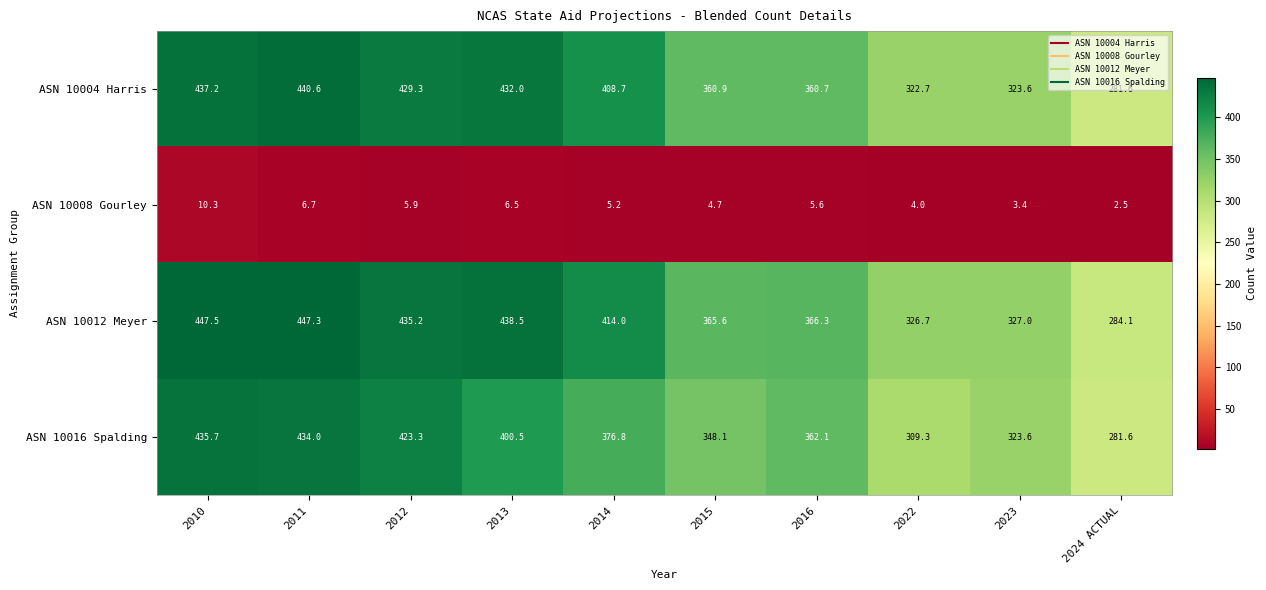

How many distinct data groups are displayed?

4